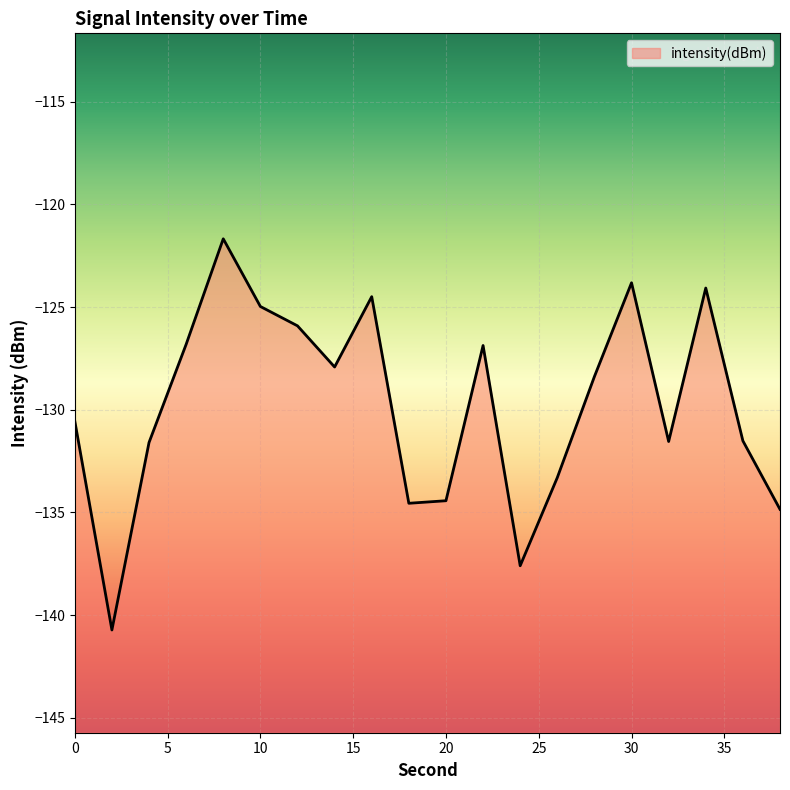

What is the sum of the values at 10 and 36?

-256.5